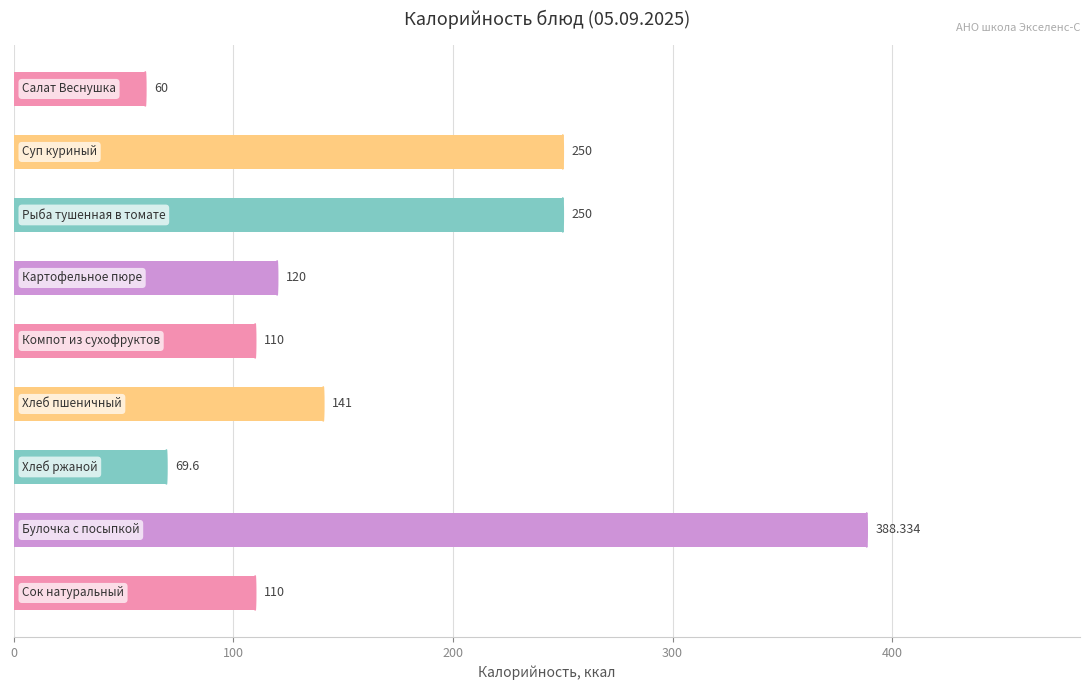

How many data points are less than 120?

4